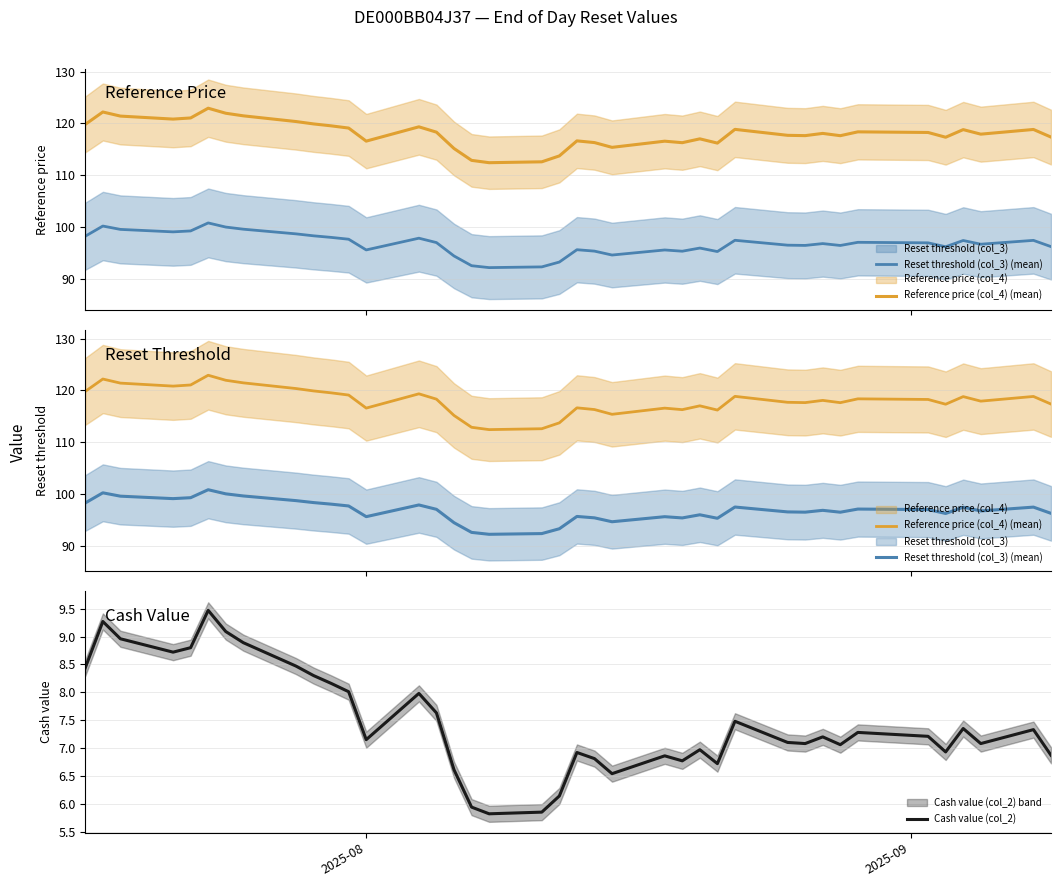

How many categories are shown in the chart?

39